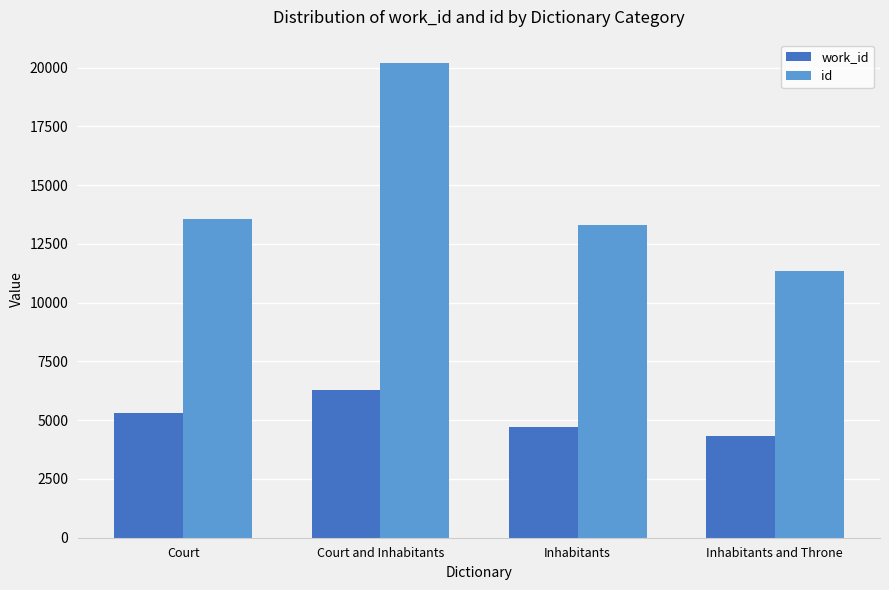

What are all the series names shown in the legend?

work_id, id